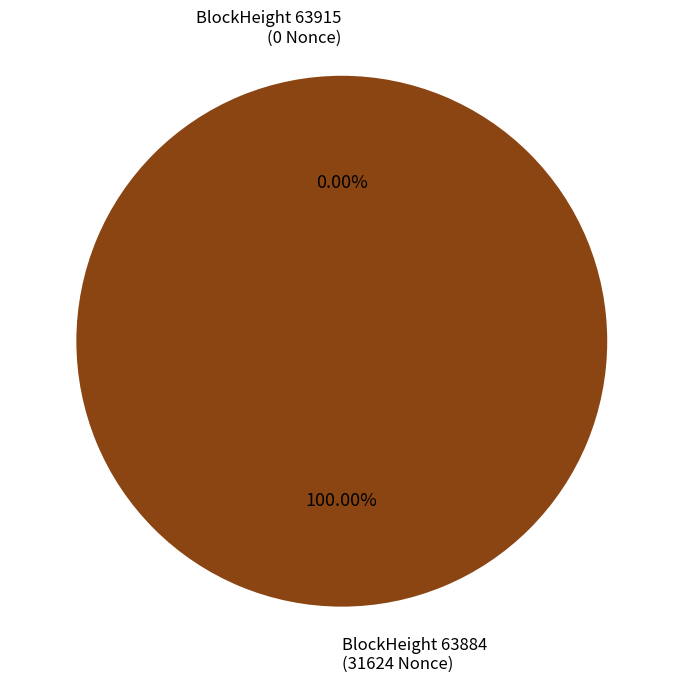

What is the largest slice in the pie chart?

63884